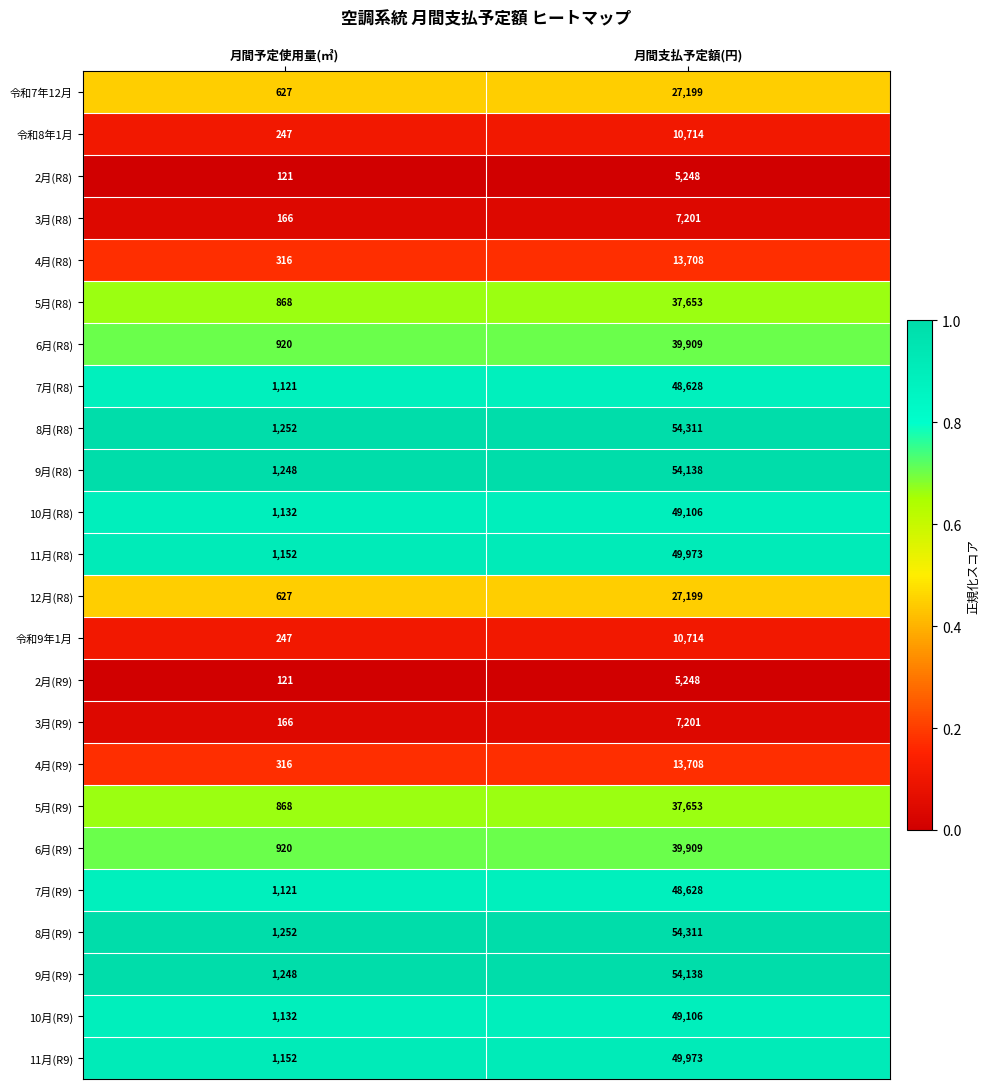

What is the average value of the 4月(R9) series?

7012